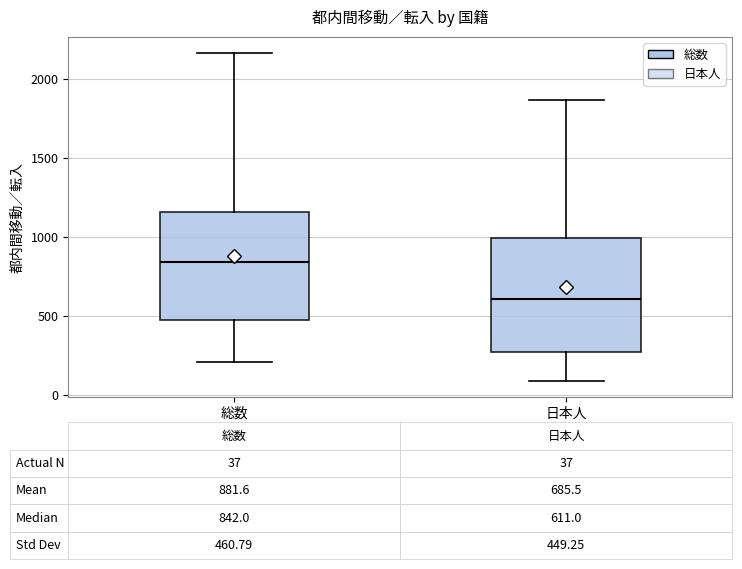

Which box's median line is the highest?

総数